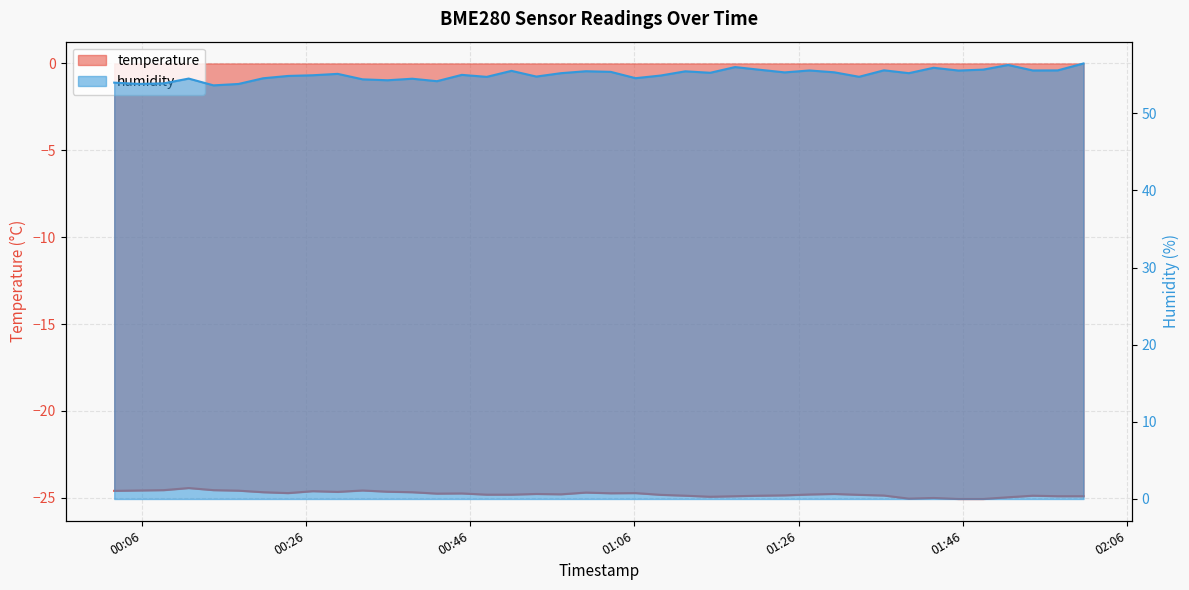

What is the difference between the second highest and second lowest values in the humidity series?

2.5